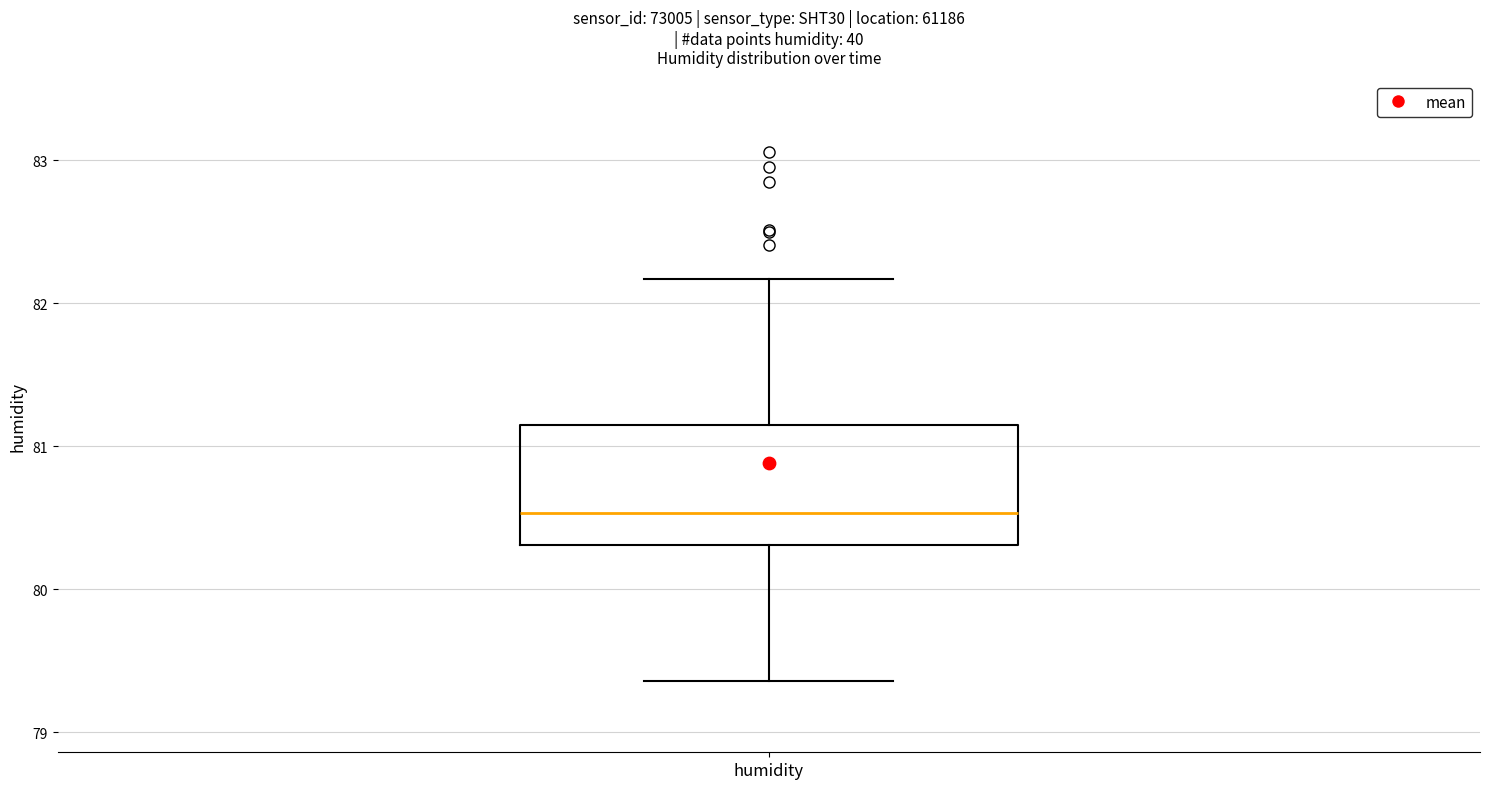

Read this box plot against the y-axis: the position of the median line, the range covered by the box, and the ends of both whiskers. The values are not printed on the chart, so give them approximately, as read against the axis.

median 80.5, box 80.3 to 81.1, whiskers 79.4 to 82.2